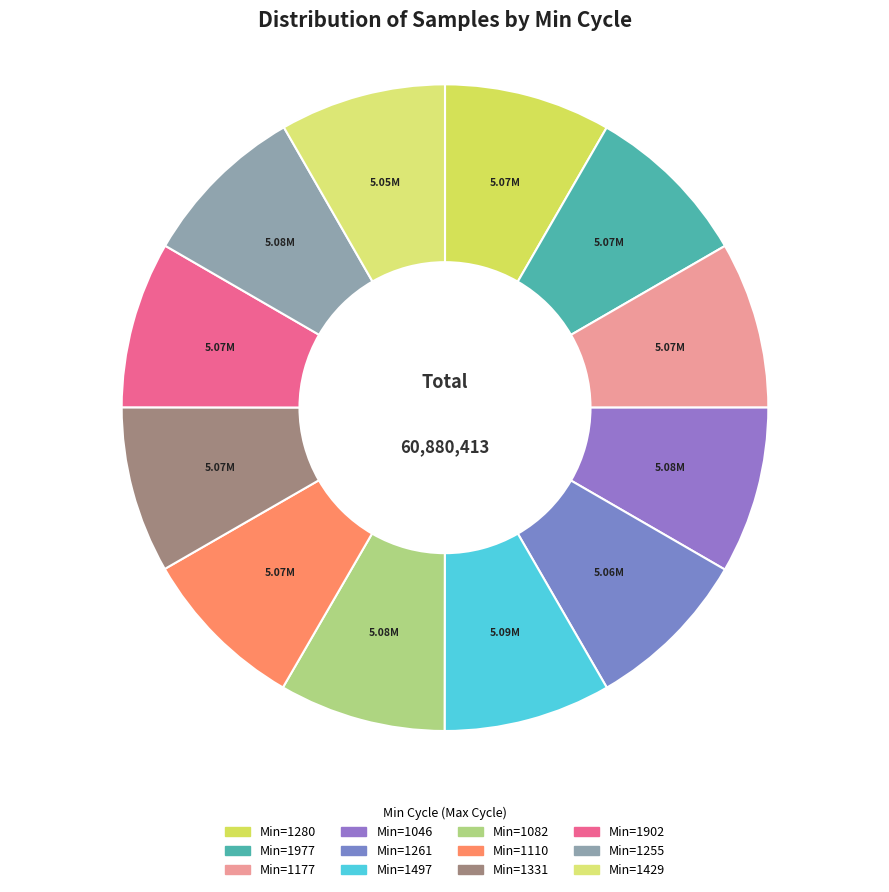

To the nearest percent, what is the average slice percentage?

8%